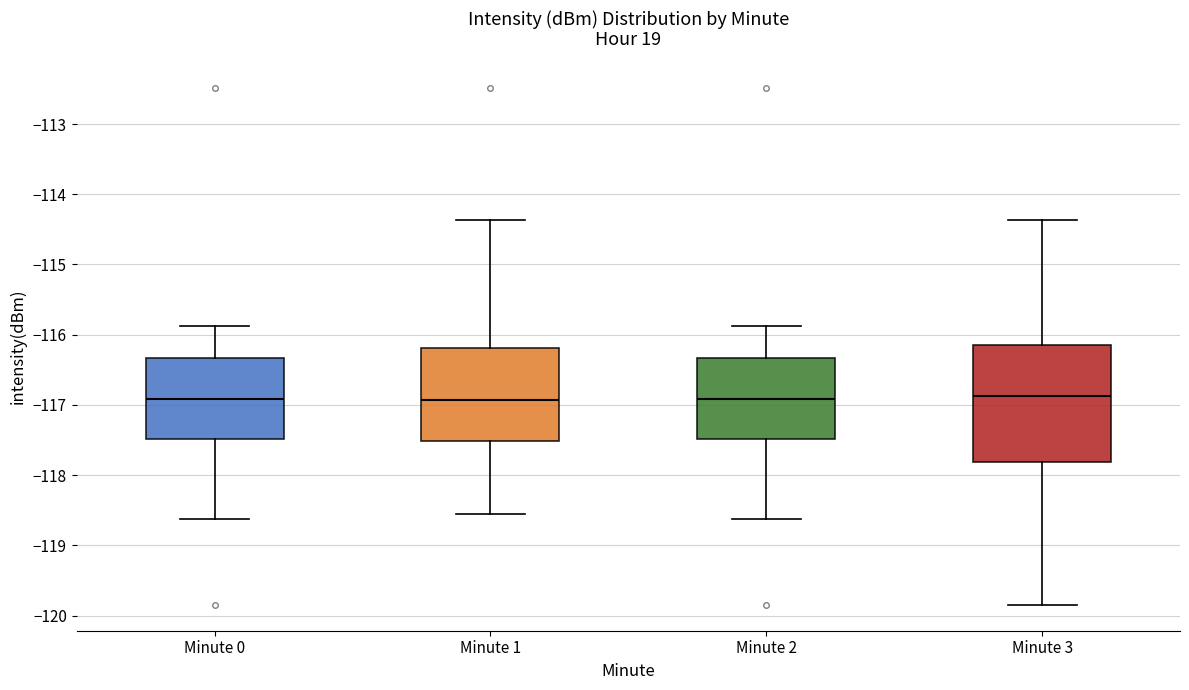

Where is the lower edge of the box for Minute 3 on the y-axis? The values are not printed on the chart, so give them approximately, as read against the axis.

-117.8